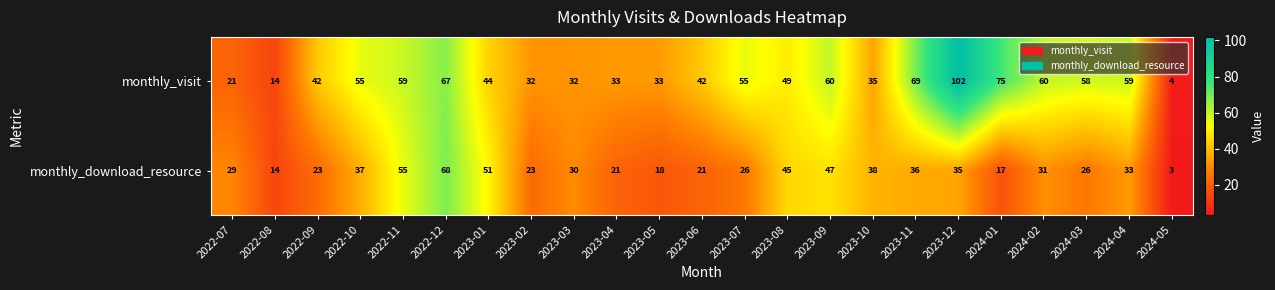

What is the sum of all monthly_visit values?

1100